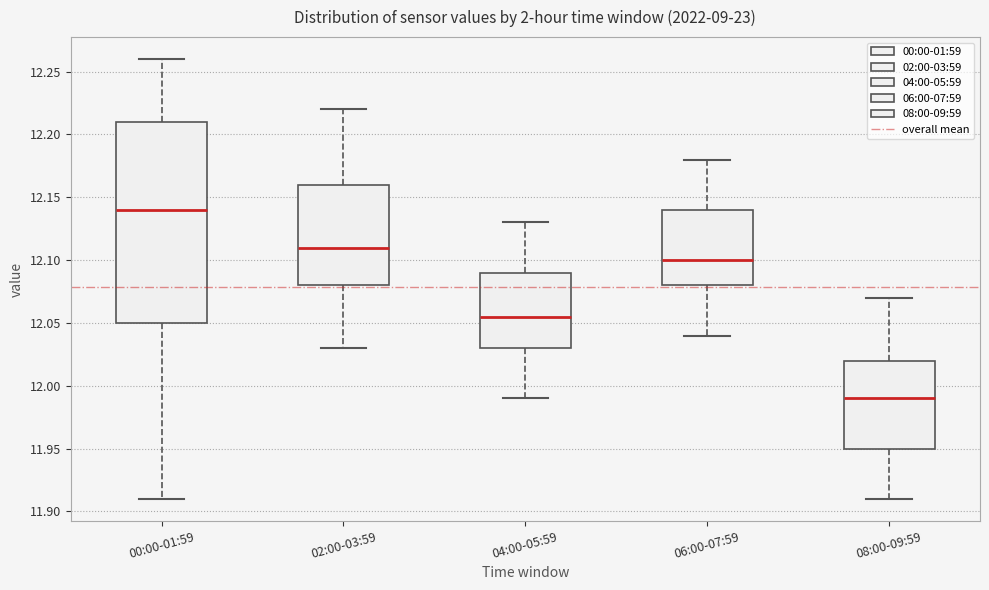

Where is the upper edge of the box for 00:00-01:59 on the y-axis? The values are not printed on the chart, so give them approximately, as read against the axis.

12.210